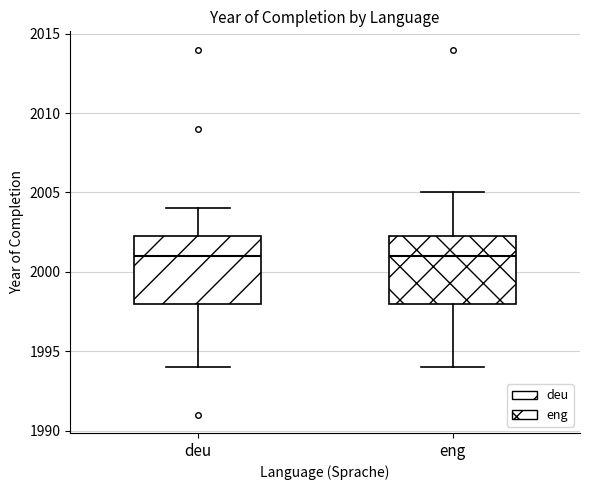

Reading left to right, transcribe this box plot: for each box, give where its median line is, the range the box spans, and where its two whiskers end, as read against the y-axis. The values are not printed on the chart, so give them approximately, as read against the axis.

deu: median 2001.0, box 1998.0 to 2002.5, whiskers 1994.0 to 2004.0
eng: median 2001.0, box 1998.0 to 2002.5, whiskers 1994.0 to 2005.0